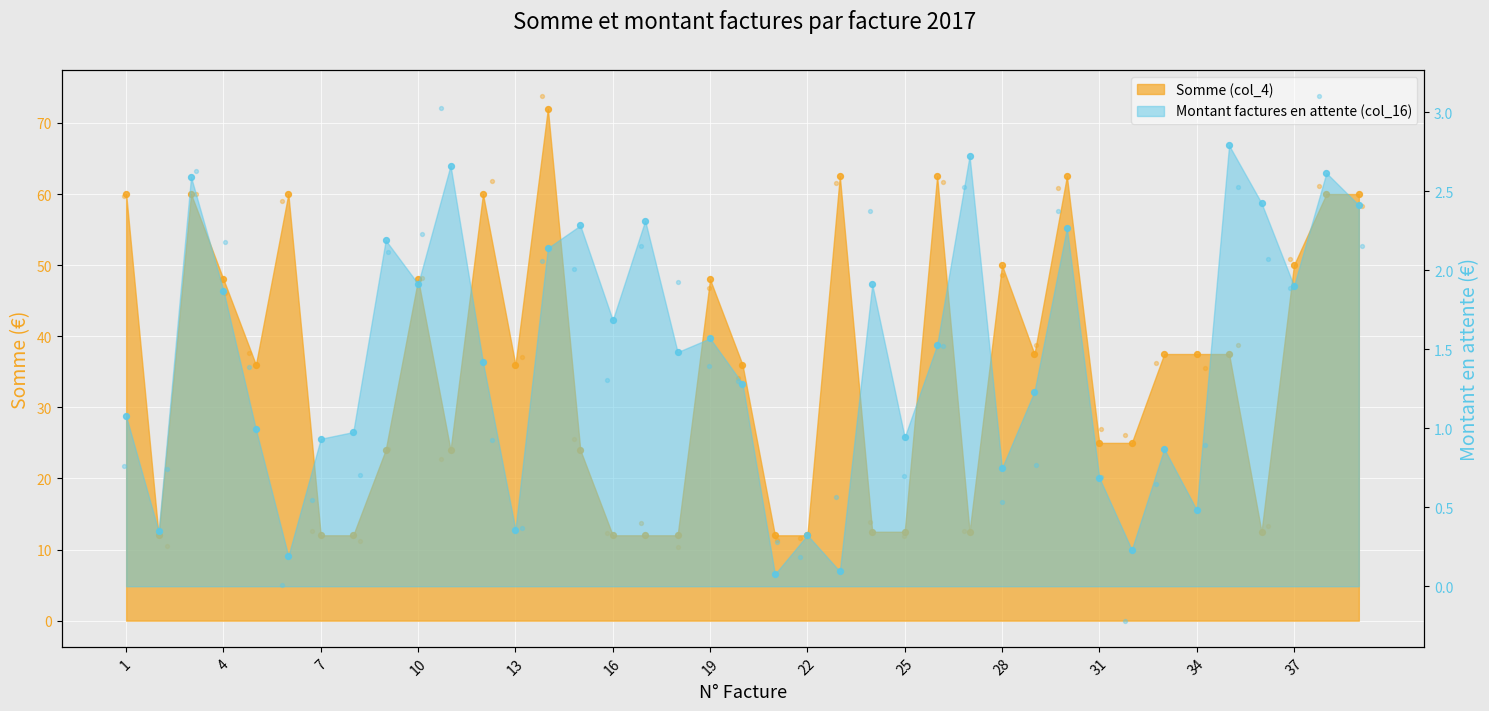

Approximately how many times larger is the value at 10 compared to 2?

4.0